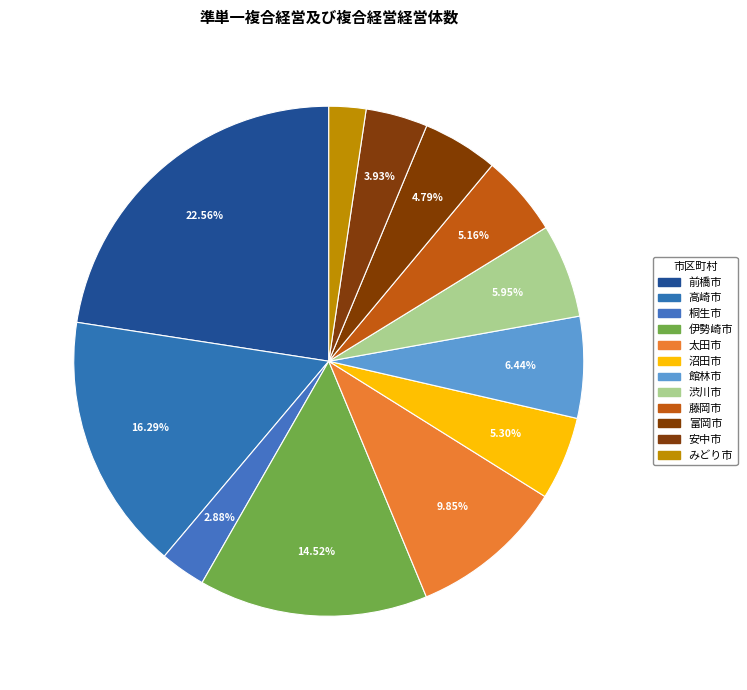

Which category has the smallest portion of the pie?

みどり市